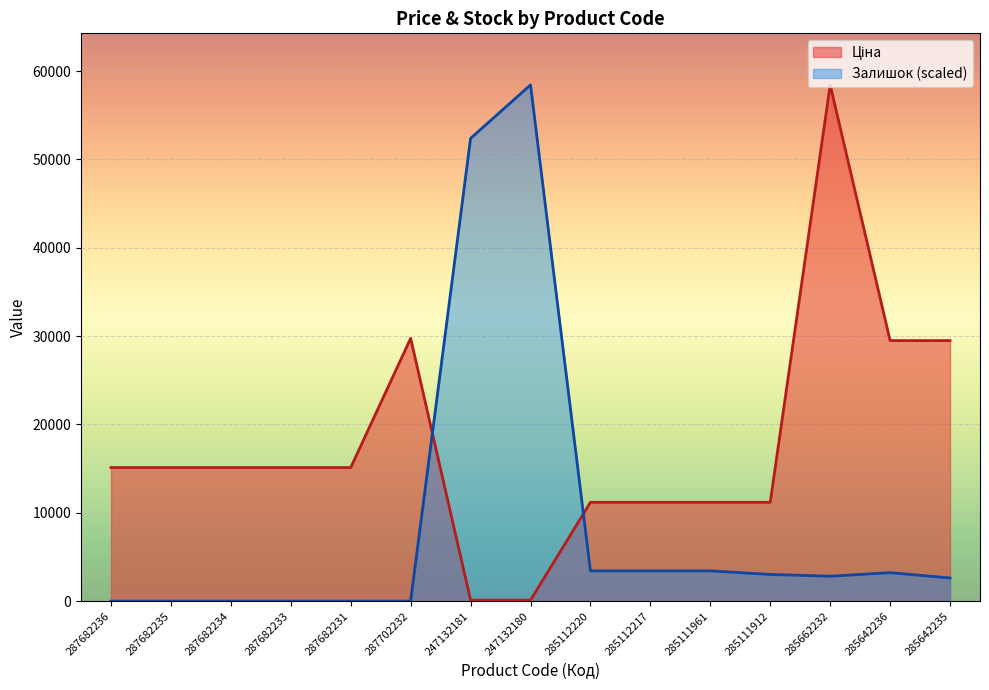

How many positive values does the Залишок series have?

9